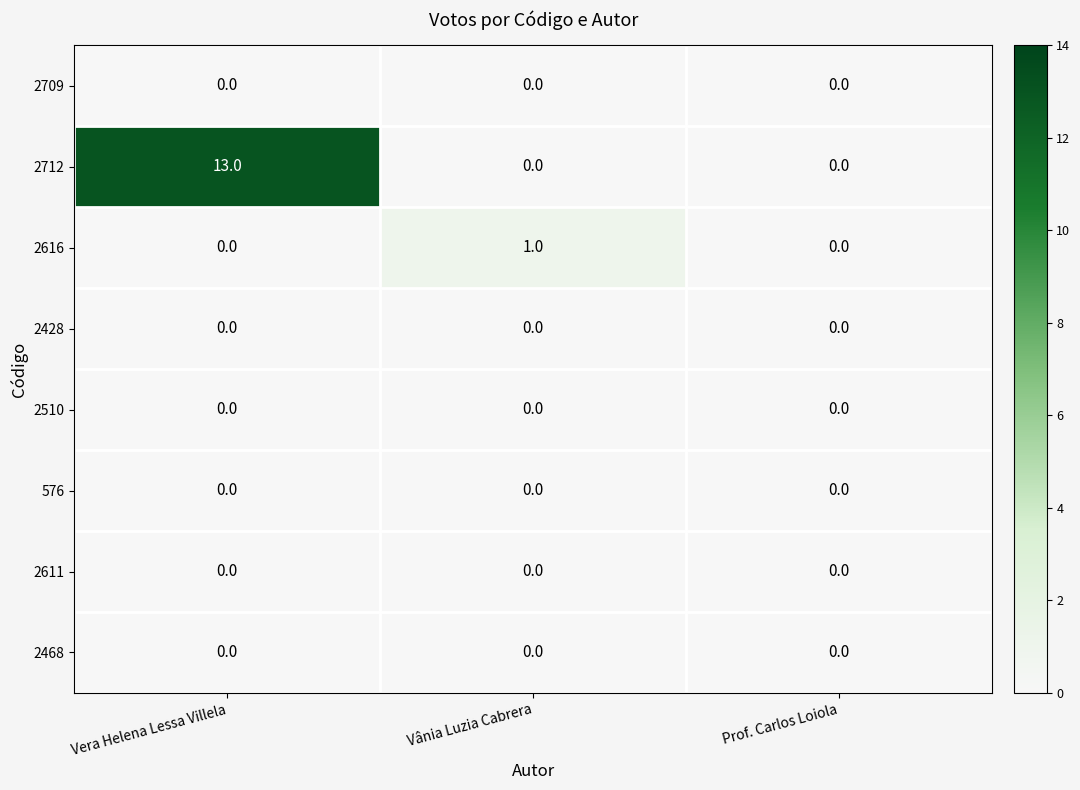

True or false: 576 has a value of 0 at Prof. Carlos Loiola.

True